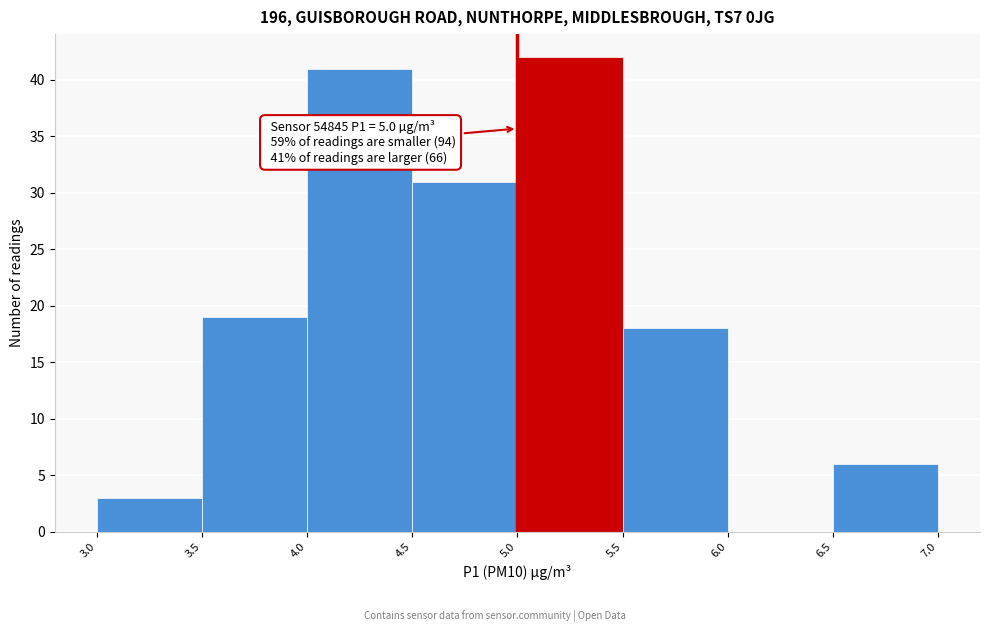

Over which range of the x-axis is the bar tallest?

5.0 to 5.5